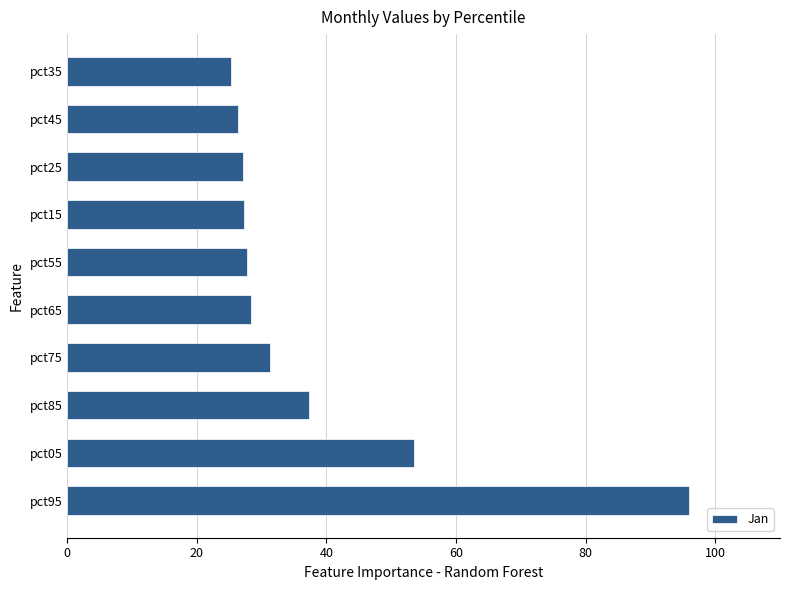

Does the chart contain any negative values?

No